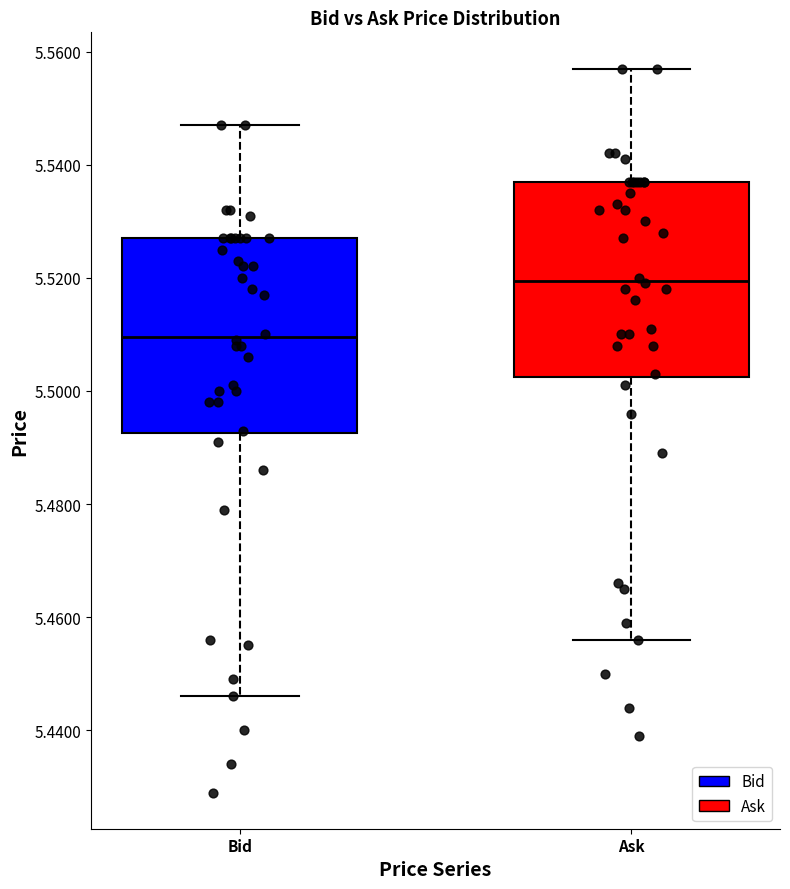

Reading left to right, transcribe this box plot: for each box, give where its median line is, the range the box spans, and where its two whiskers end, as read against the y-axis. The values are not printed on the chart, so give them approximately, as read against the axis.

Bid: median 5.510, box 5.492 to 5.528, whiskers 5.446 to 5.548
Ask: median 5.520, box 5.502 to 5.538, whiskers 5.456 to 5.558